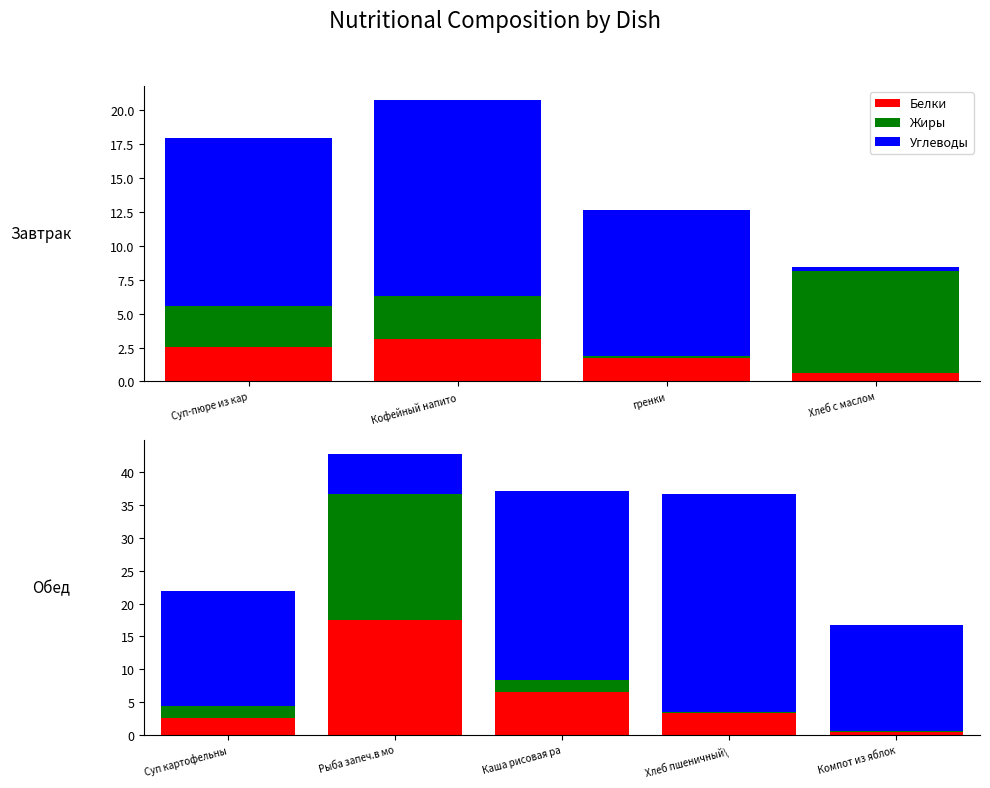

What are all the series names shown in the legend?

Белки, Жиры, Углеводы